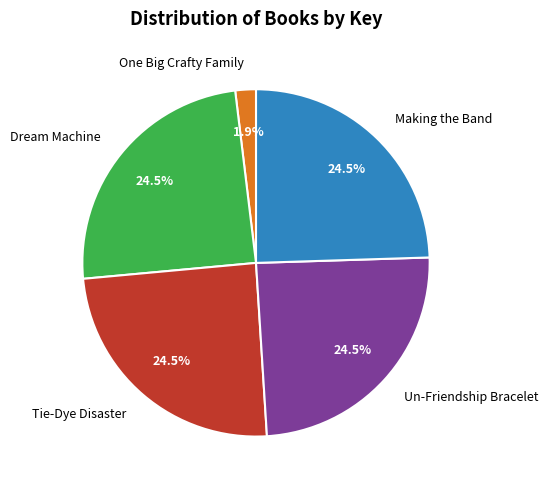

Is the sum of Un-Friendship Bracelet and One Big Crafty Family greater than half?

No